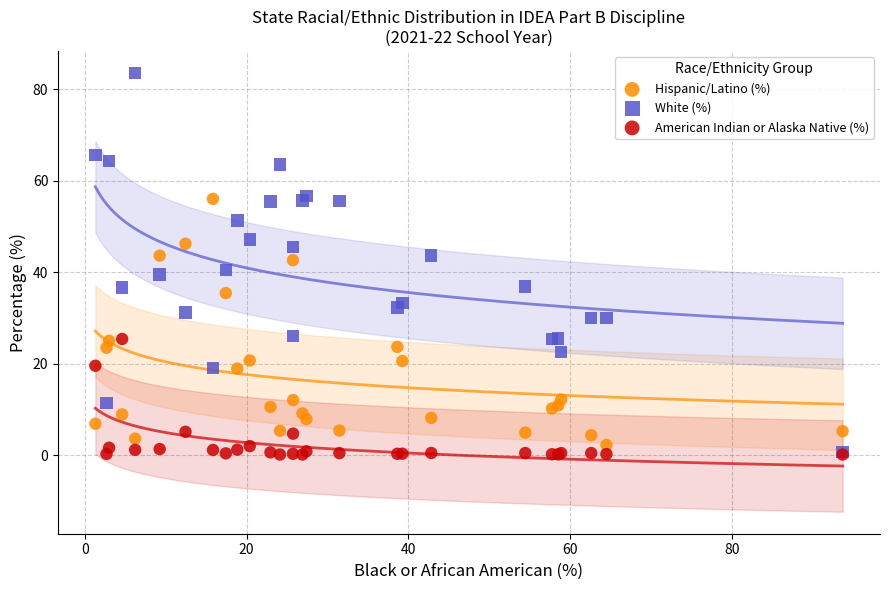

What are all the series names shown in the legend?

Hispanic/Latino (%), White (%), American Indian or Alaska Native (%)